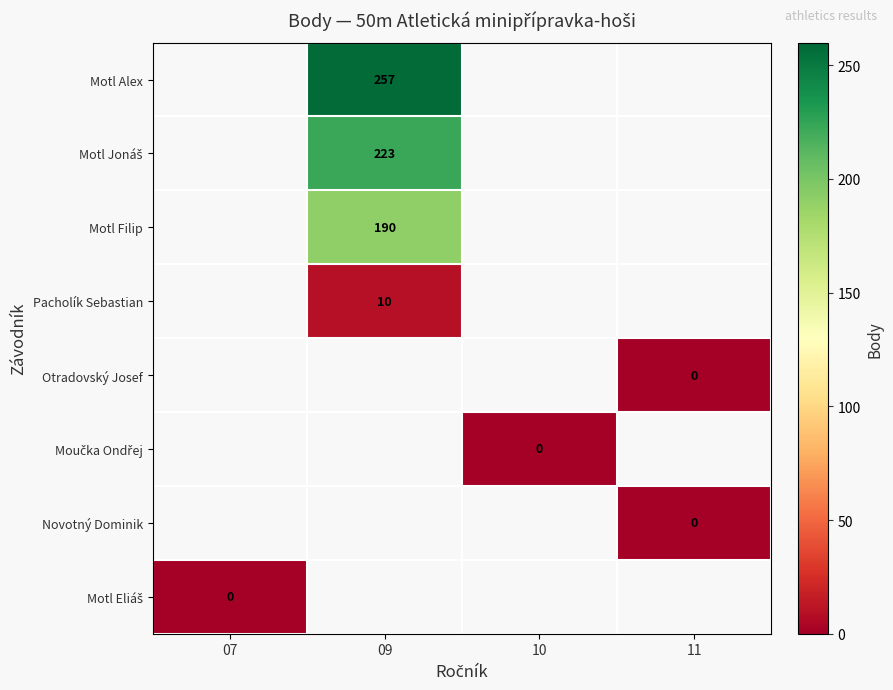

Which category has the highest value across all series?

09